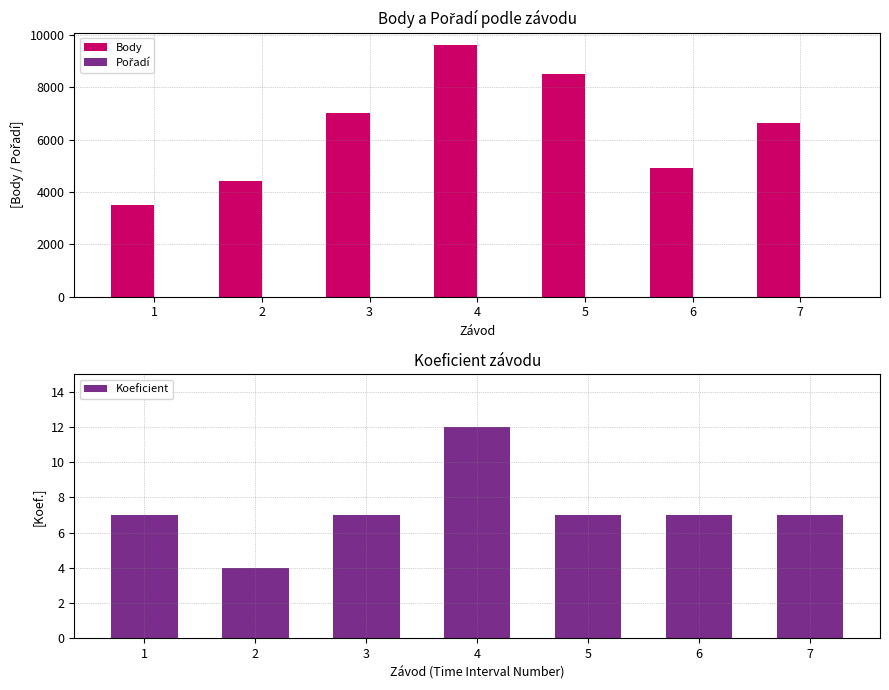

What is the difference between the second highest and second lowest values in the Body series?

4101